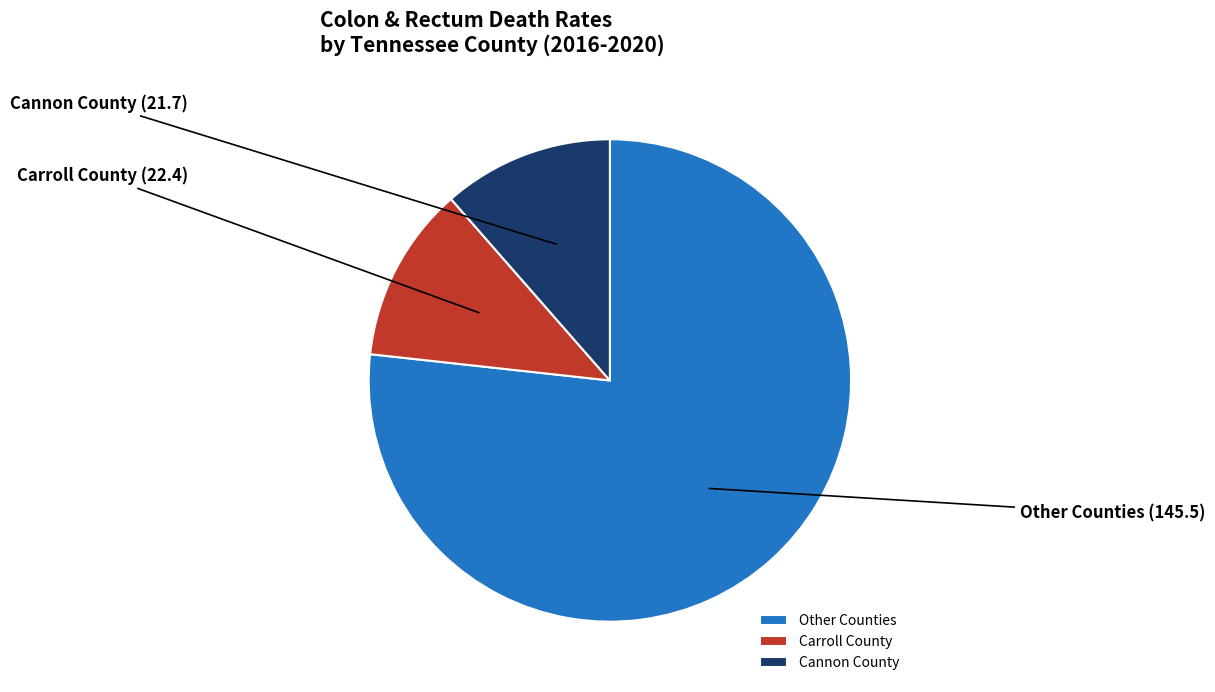

Which has a higher value, Other Counties or Carroll County?

Other Counties